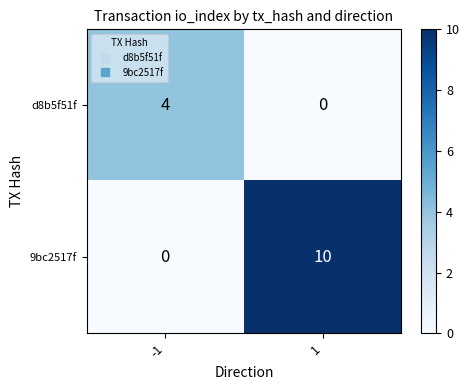

What is the difference between the maximum and minimum values in the d8b5f51f series?

4